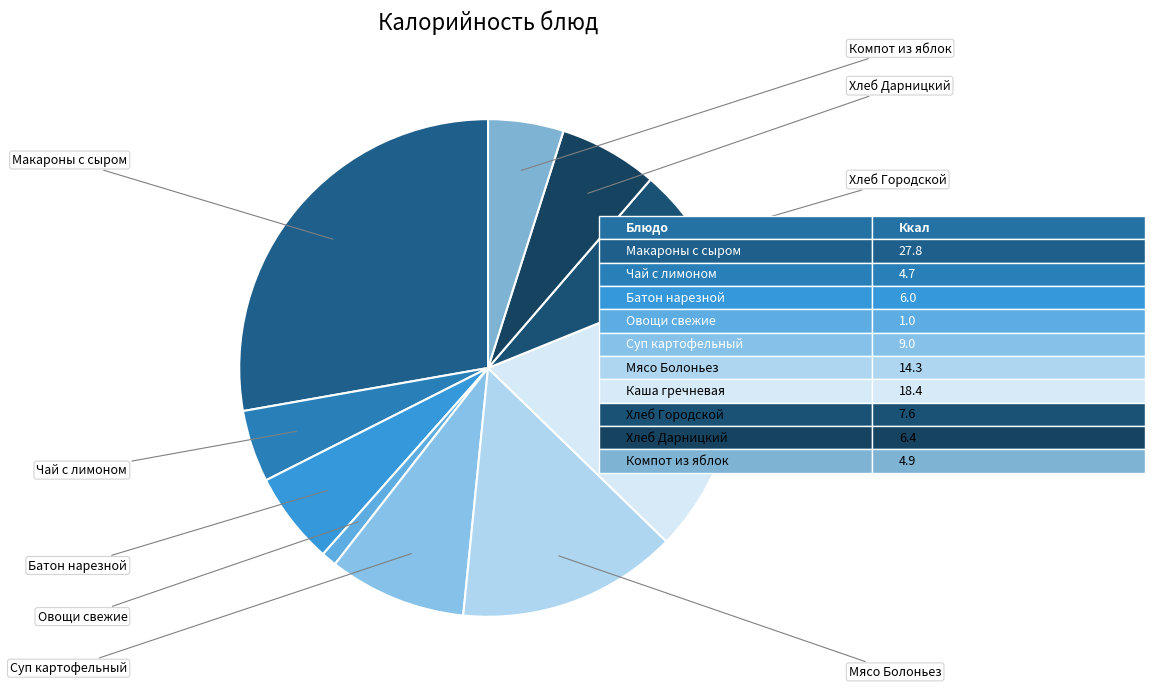

Which category has the smallest portion of the pie?

Овощи свежие